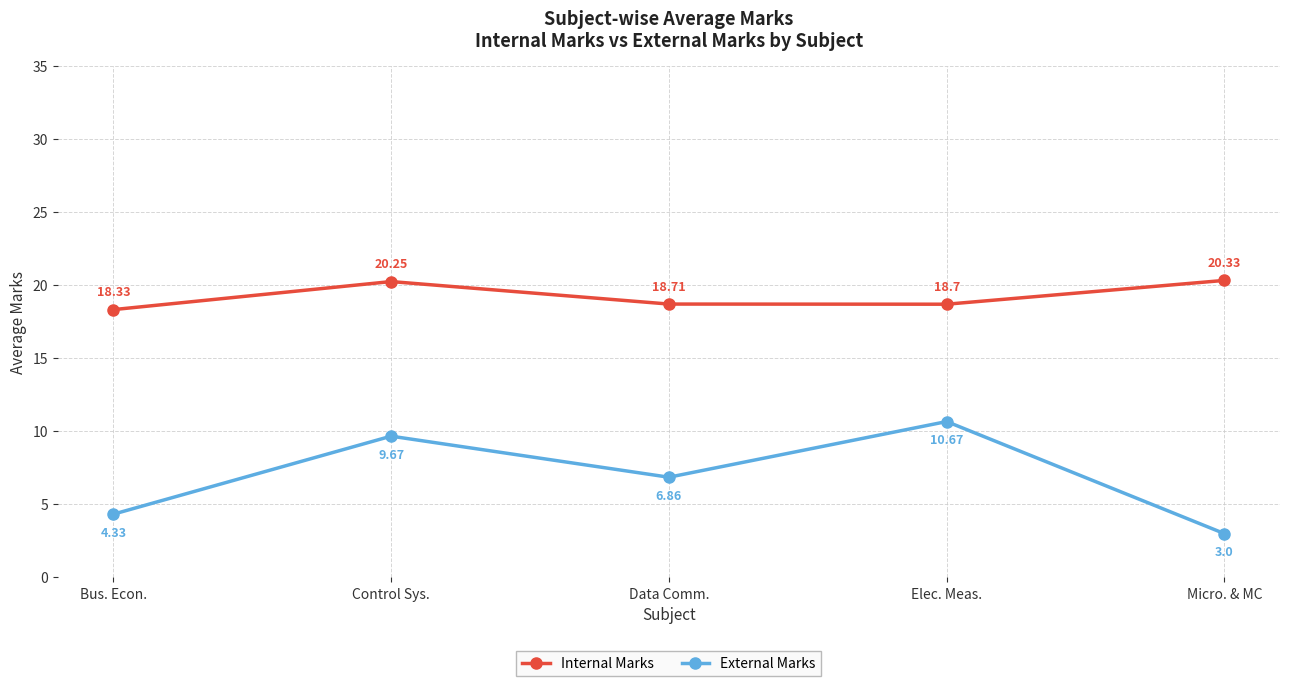

Which series changed the most between Bus. Econ. and Micro. & MC?

Internal Marks